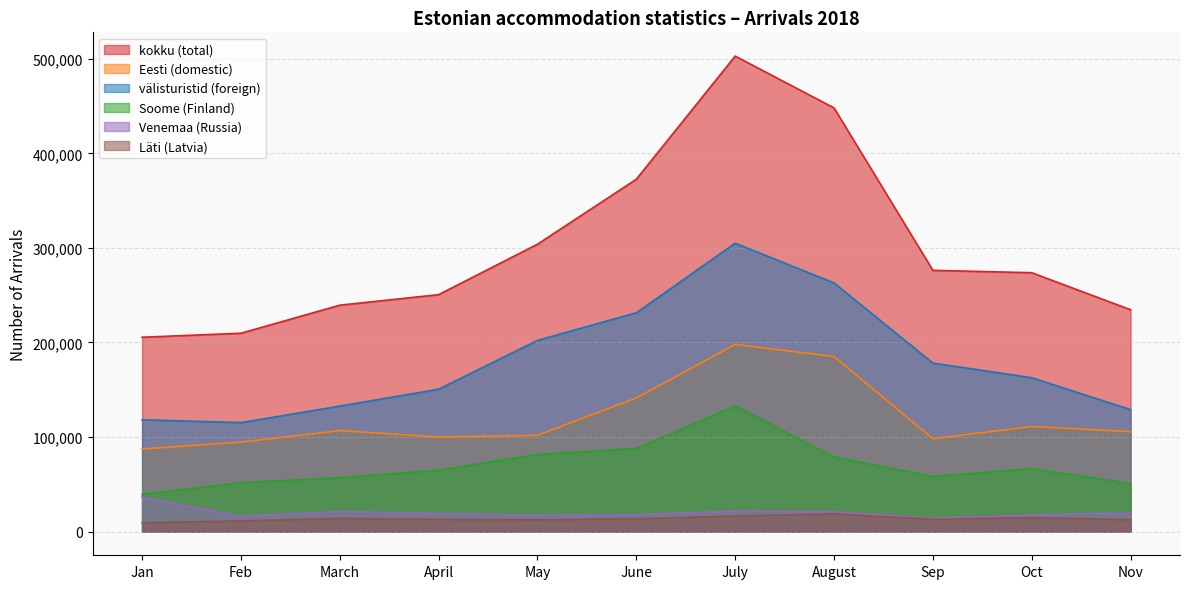

What is the minimum value for Venemaa (Russia)?

14079